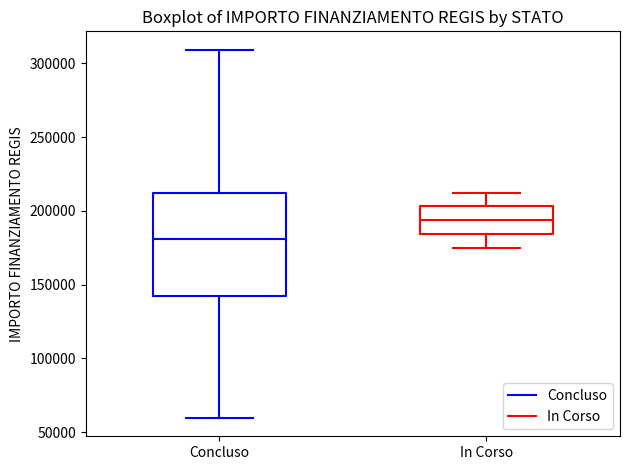

Comparing the boxes themselves (not the whiskers), which one is the tallest?

Concluso